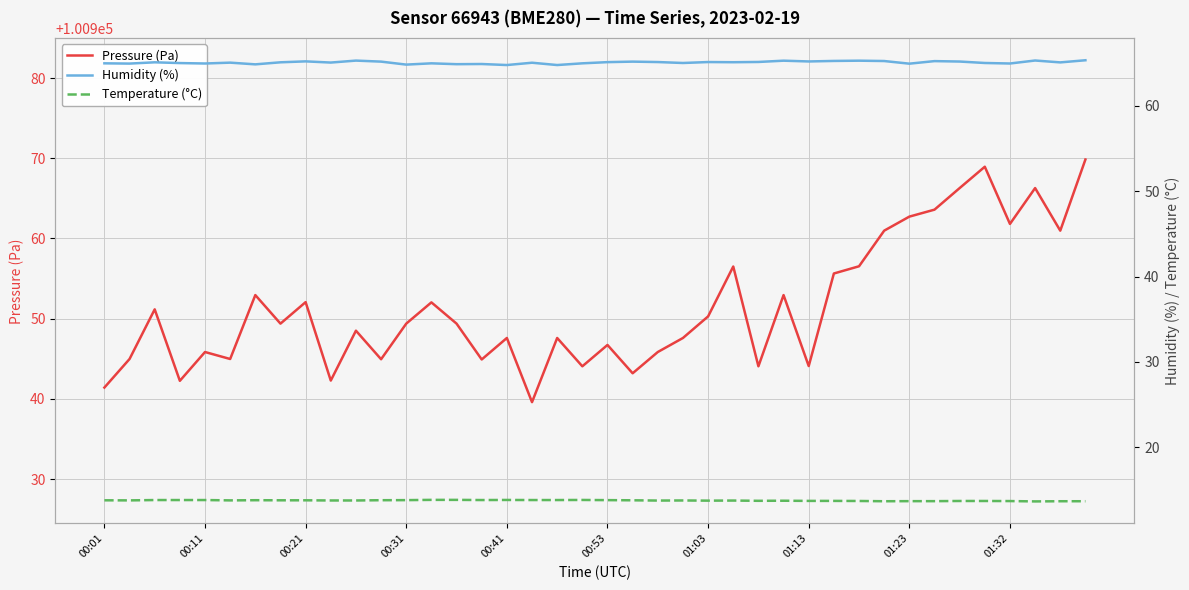

At 29, list the series in order from largest to smallest.

Pressure (Pa), Humidity (%), Temperature (°C)